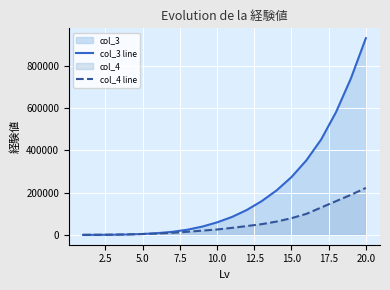

How many times do col_4 line and col_3 line cross each other?

1